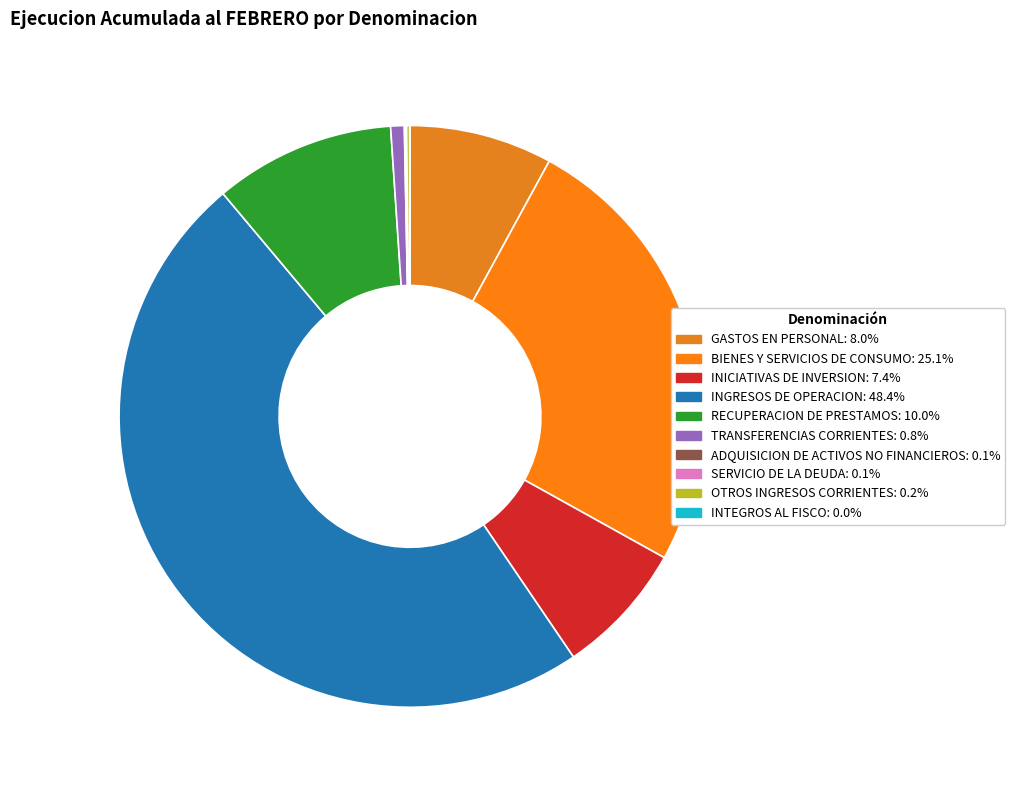

Which category has the smallest portion of the pie?

INTEGROS AL FISCO